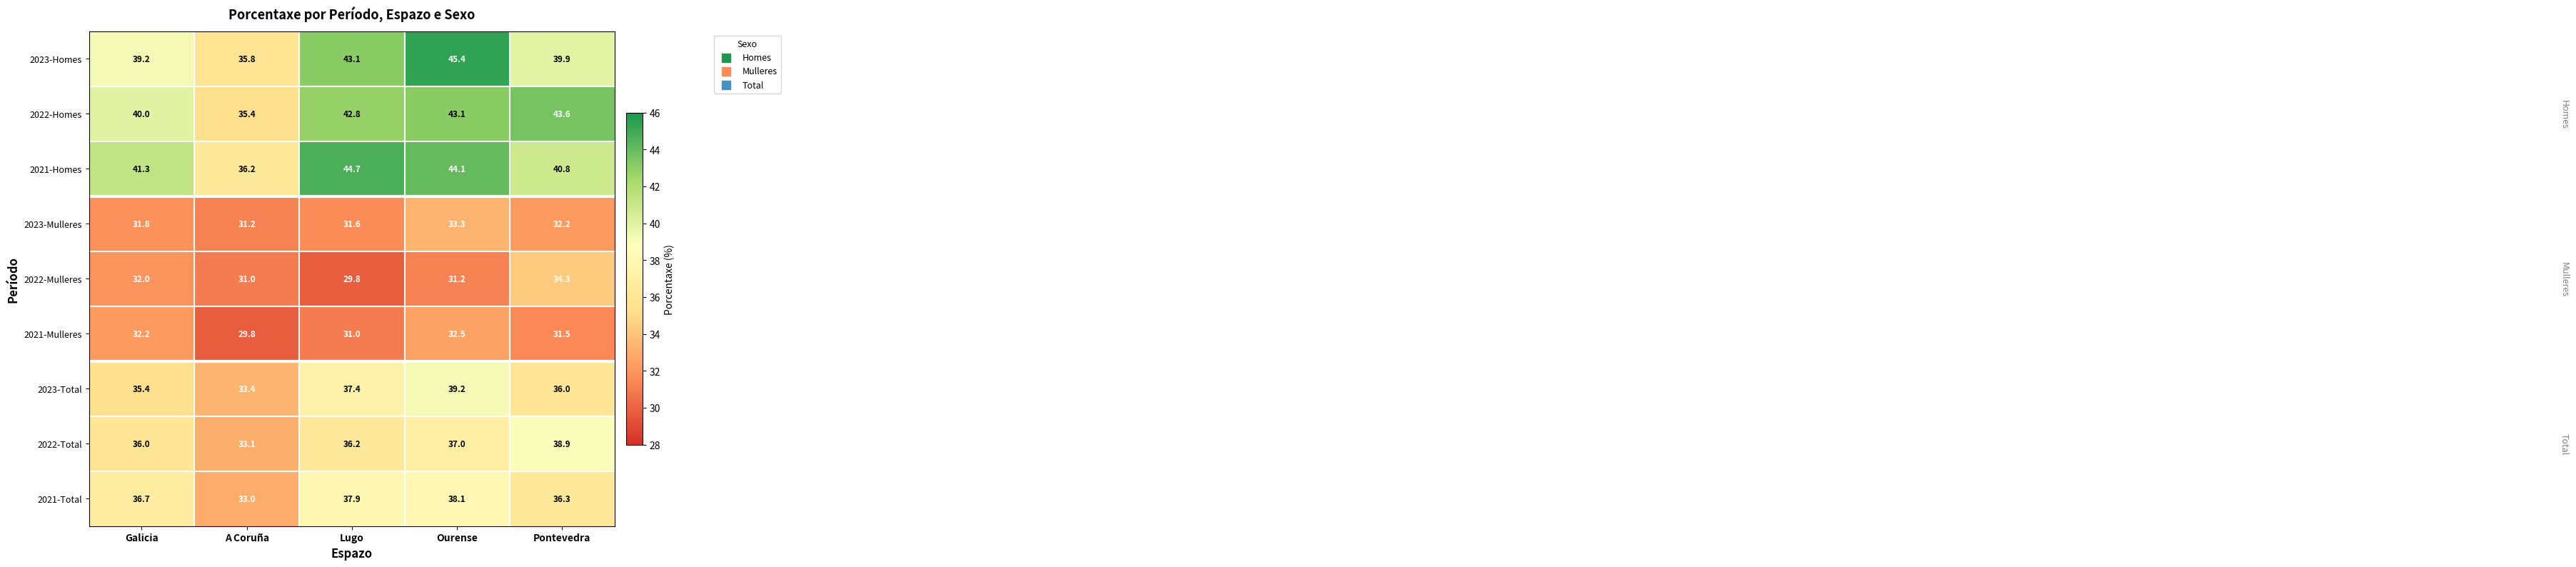

What is the maximum value shown in the chart?

45.4